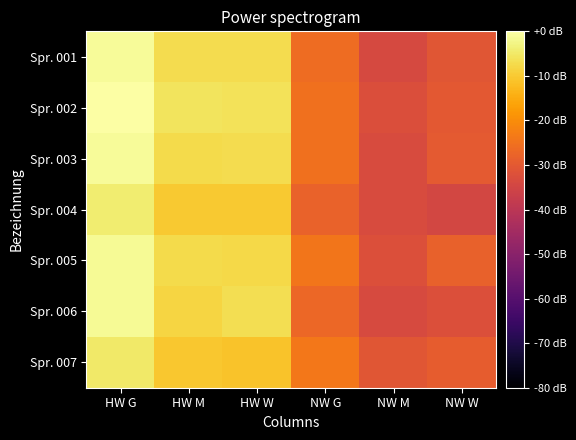

At which category is the sum across all series the highest?

HW G